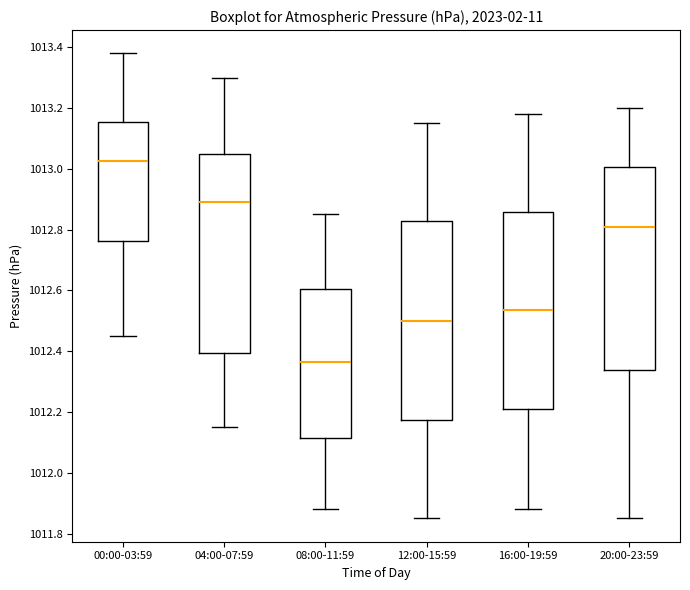

Reading left to right, read every box against the y-axis: the position of its median line, the range the box covers, and the ends of its whiskers. The values are not printed on the chart, so give them approximately, as read against the axis.

00:00-03:59: median 1013.02, box 1012.76 to 1013.16, whiskers 1012.46 to 1013.38
04:00-07:59: median 1012.90, box 1012.40 to 1013.06, whiskers 1012.16 to 1013.30
08:00-11:59: median 1012.36, box 1012.12 to 1012.60, whiskers 1011.88 to 1012.86
12:00-15:59: median 1012.50, box 1012.18 to 1012.82, whiskers 1011.86 to 1013.16
16:00-19:59: median 1012.54, box 1012.22 to 1012.86, whiskers 1011.88 to 1013.18
20:00-23:59: median 1012.82, box 1012.34 to 1013.00, whiskers 1011.86 to 1013.20